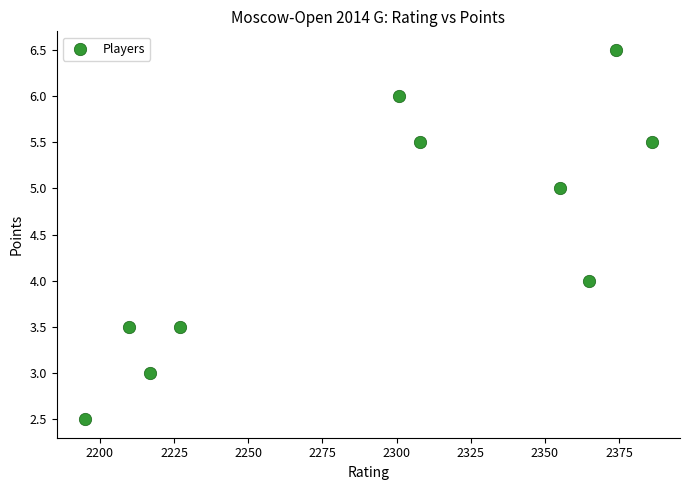

What is the average Y value?

4.5